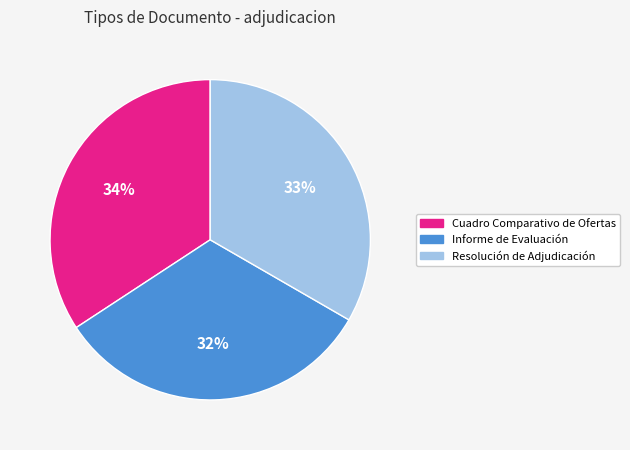

Is it true that Resolución de Adjudicación is 22% of the pie?

False